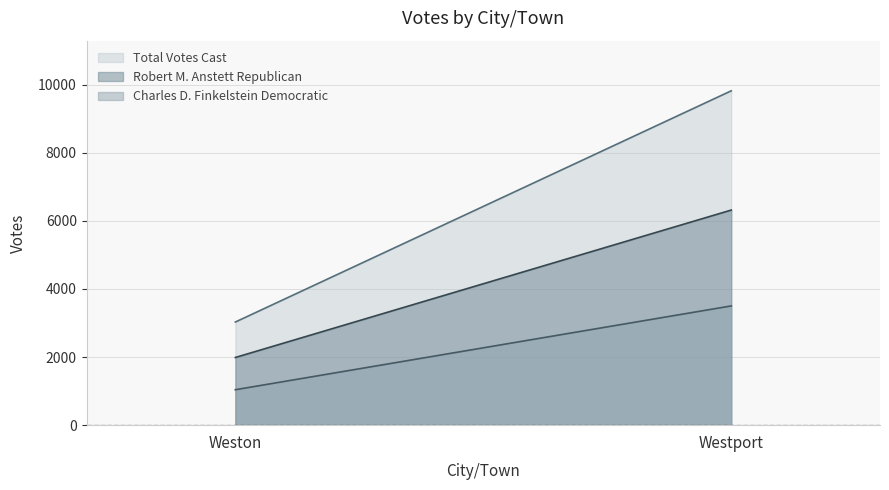

What is the lowest value of the Robert M. Anstett Republican series?

1988